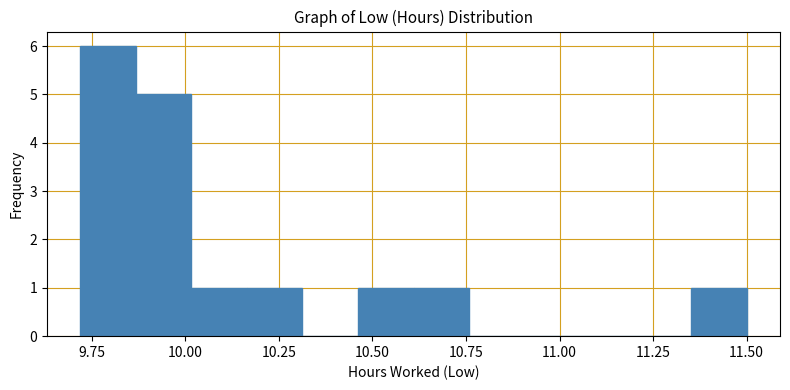

Read against the x-axis, roughly where is the centre of the tallest bar?

9.80